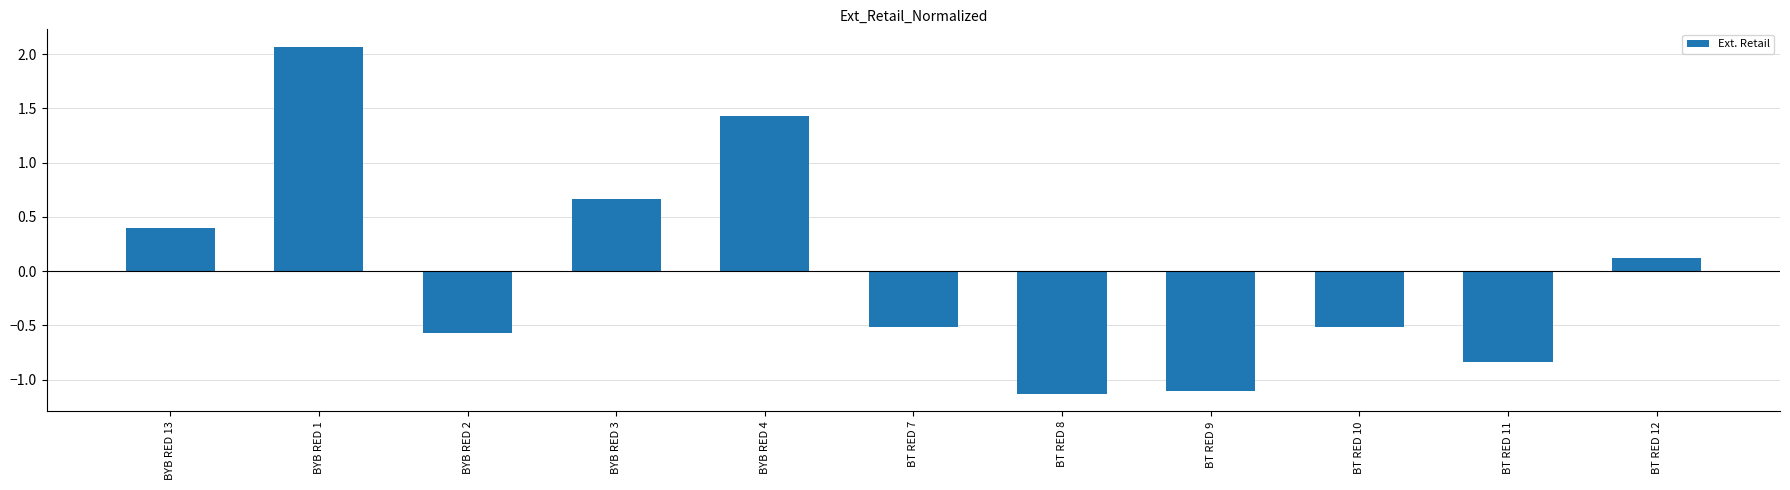

What is the difference between the second highest and minimum values?

2.6